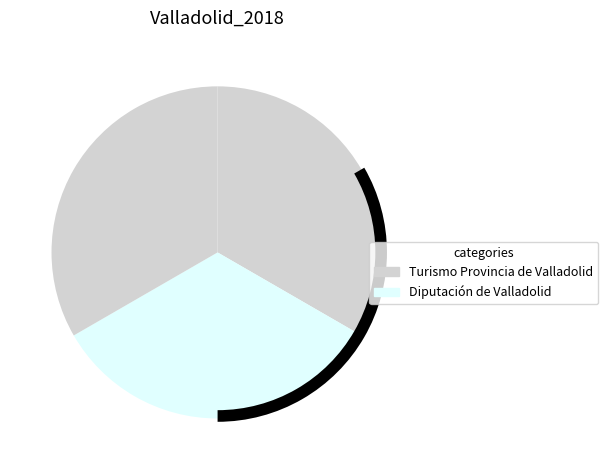

Which slice is the smallest?

Diputación de Valladolid